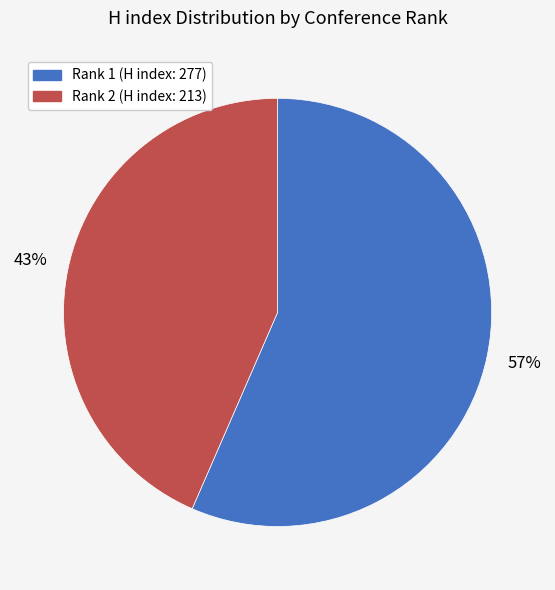

Do Rank 1 (H index: 277) and Rank 2 (H index: 213) together represent more than half of the pie?

Yes